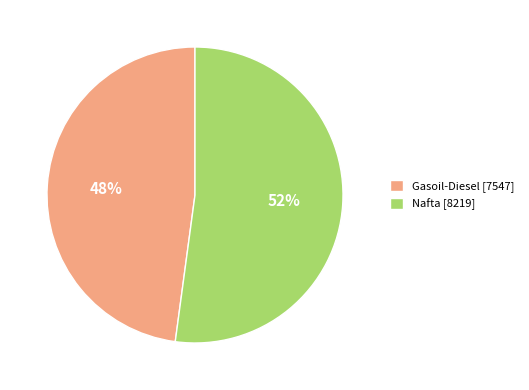

What is the majority slice?

Nafta